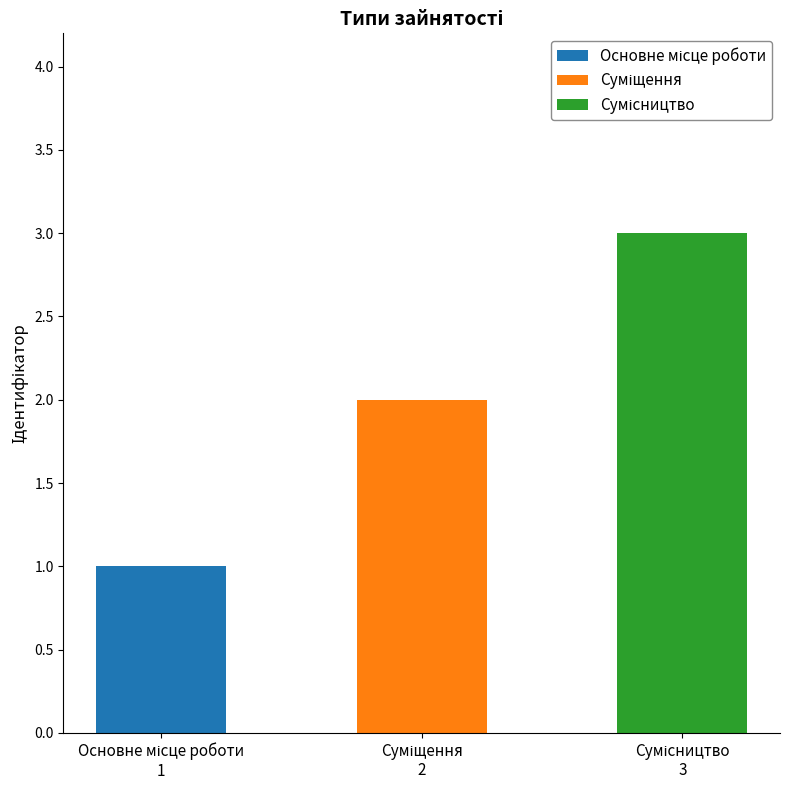

How many values exceed 2?

1